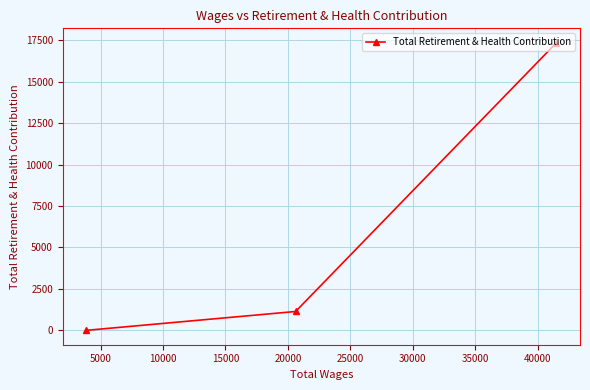

How many lines are shown in the chart?

1